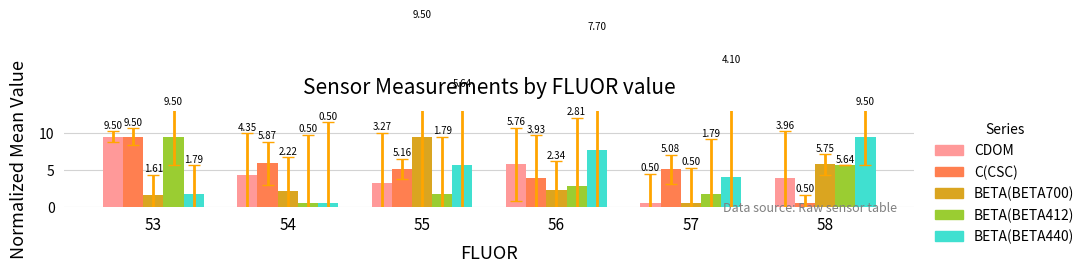

How many data points does each series have?

6